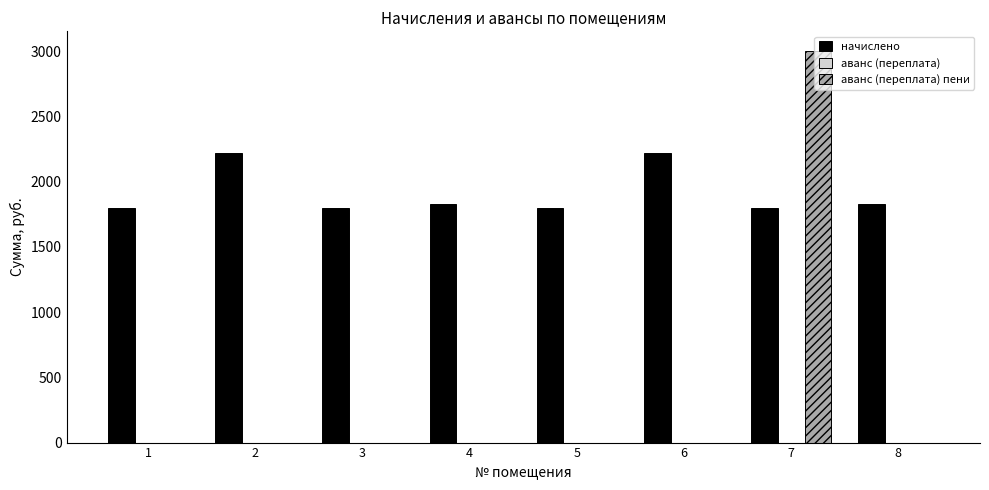

At which category is the sum across all series the highest?

7